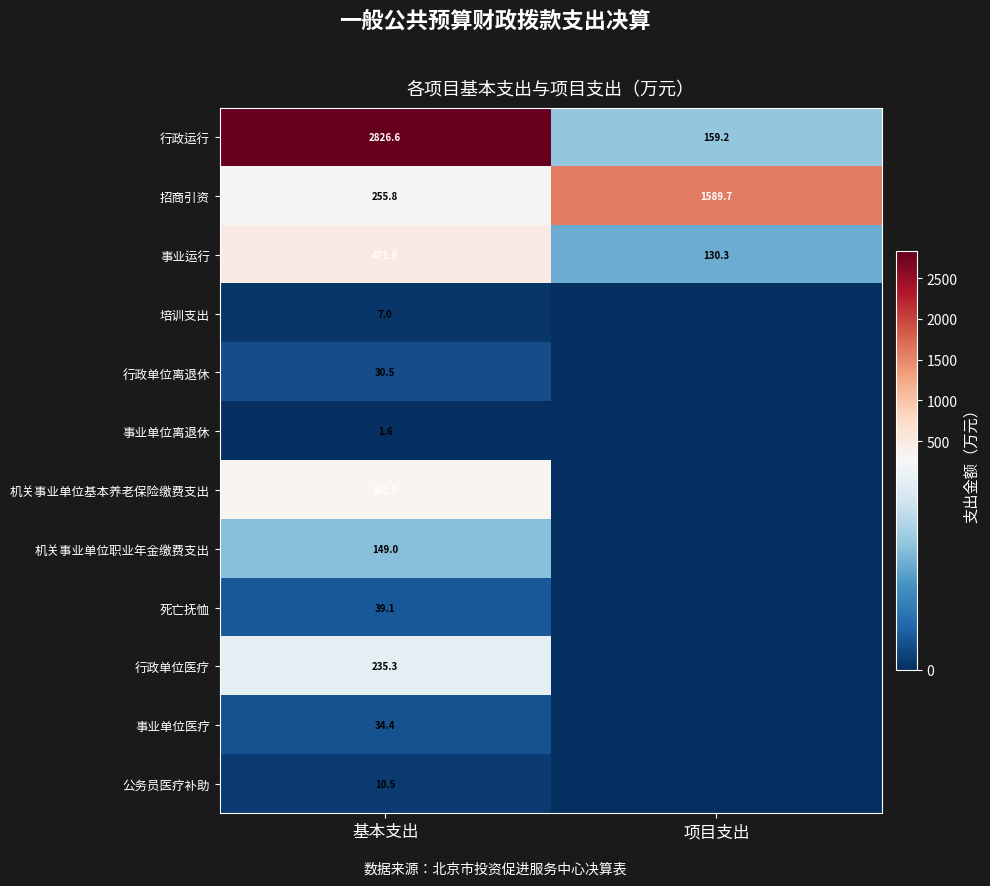

What is the total value across all series at 基本支出?

4363.5